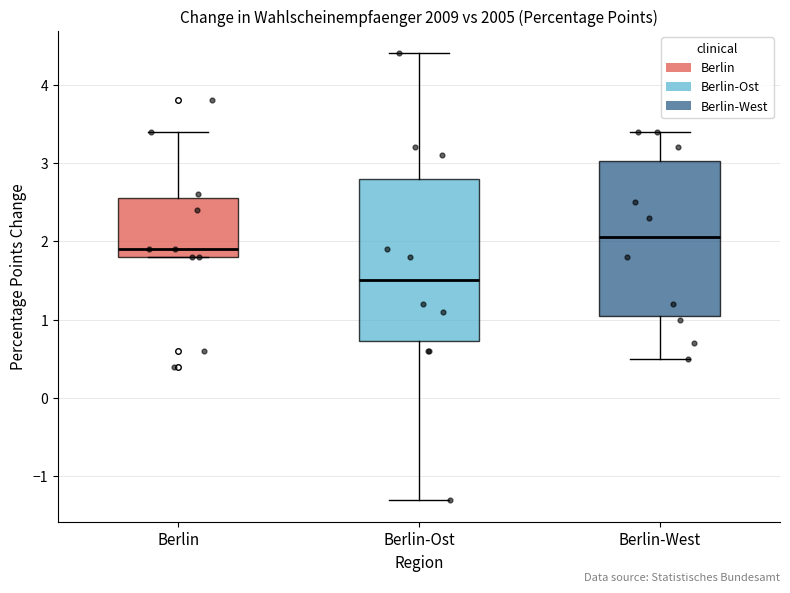

Reading left to right, read every box against the y-axis: the position of its median line, the range the box covers, and the ends of its whiskers. The values are not printed on the chart, so give them approximately, as read against the axis.

Berlin: median 1.9, box 1.8 to 2.6, whiskers 1.8 to 3.4
Berlin-Ost: median 1.5, box 0.7 to 2.8, whiskers -1.3 to 4.4
Berlin-West: median 2.1, box 1.1 to 3.0, whiskers 0.5 to 3.4